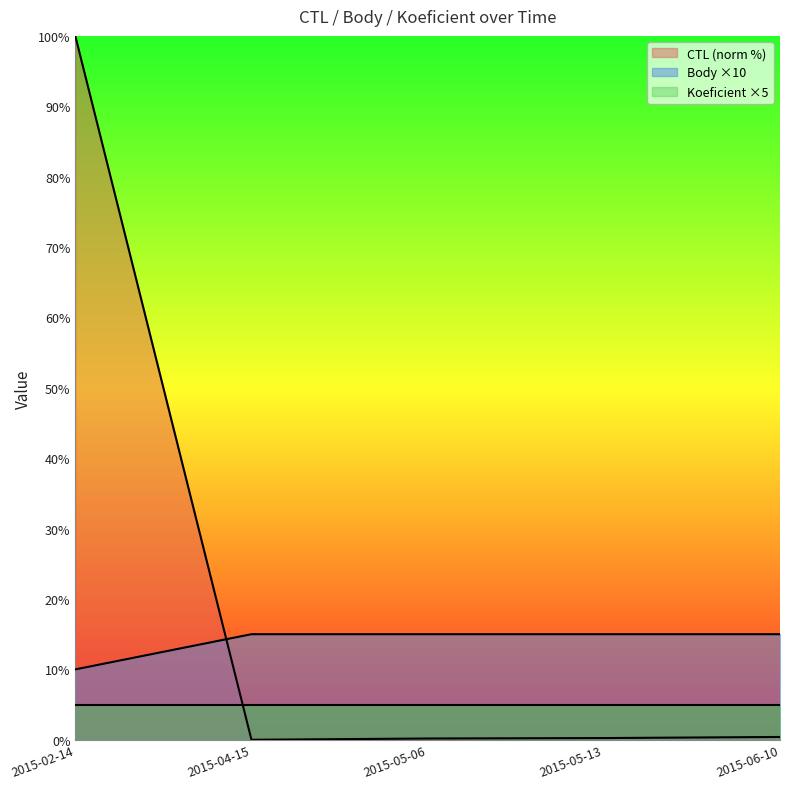

Where is the first local minimum for CTL?

2015-04-15